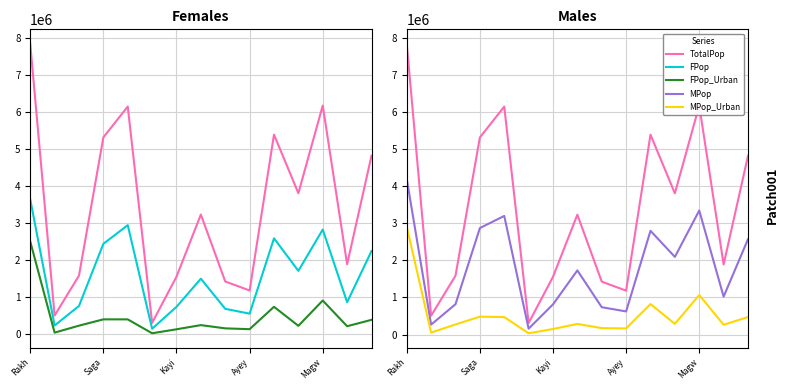

Rank the series by their maximum value, from highest to lowest.

TotalPop, MPop, FPop, MPop_Urban, FPop_Urban